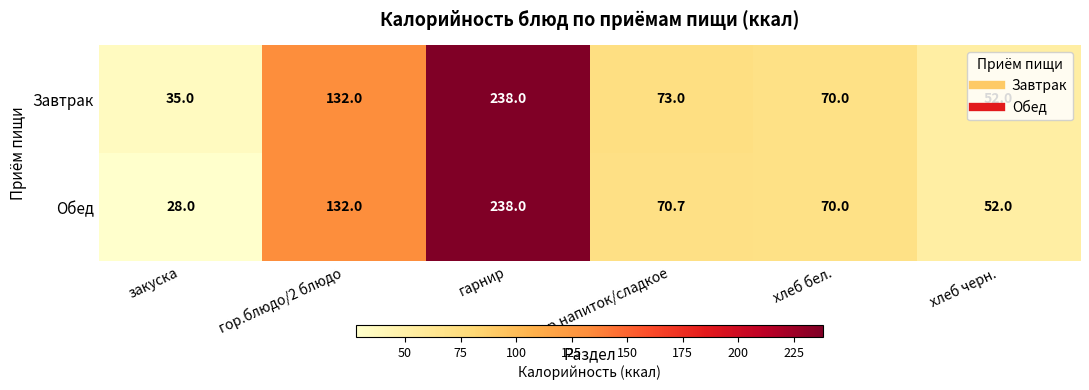

What is the difference between the maximum and minimum values in the Завтрак series?

203.0